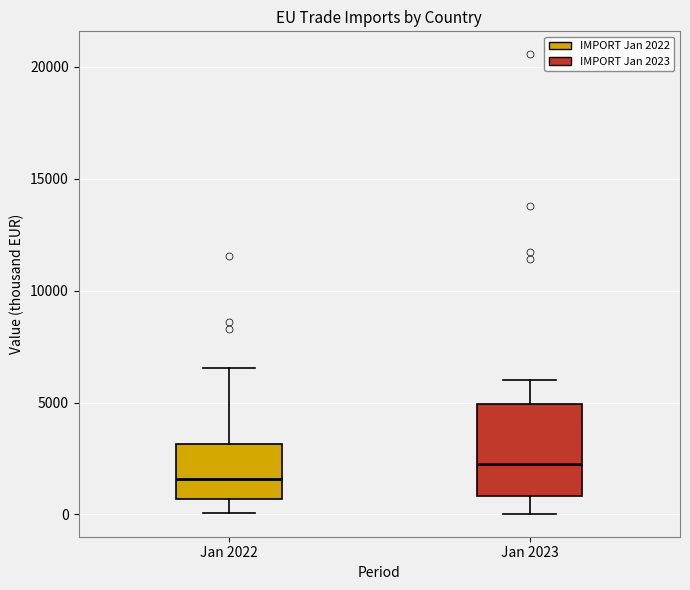

Which box is the tallest, from its lower edge to its upper edge?

Jan 2023